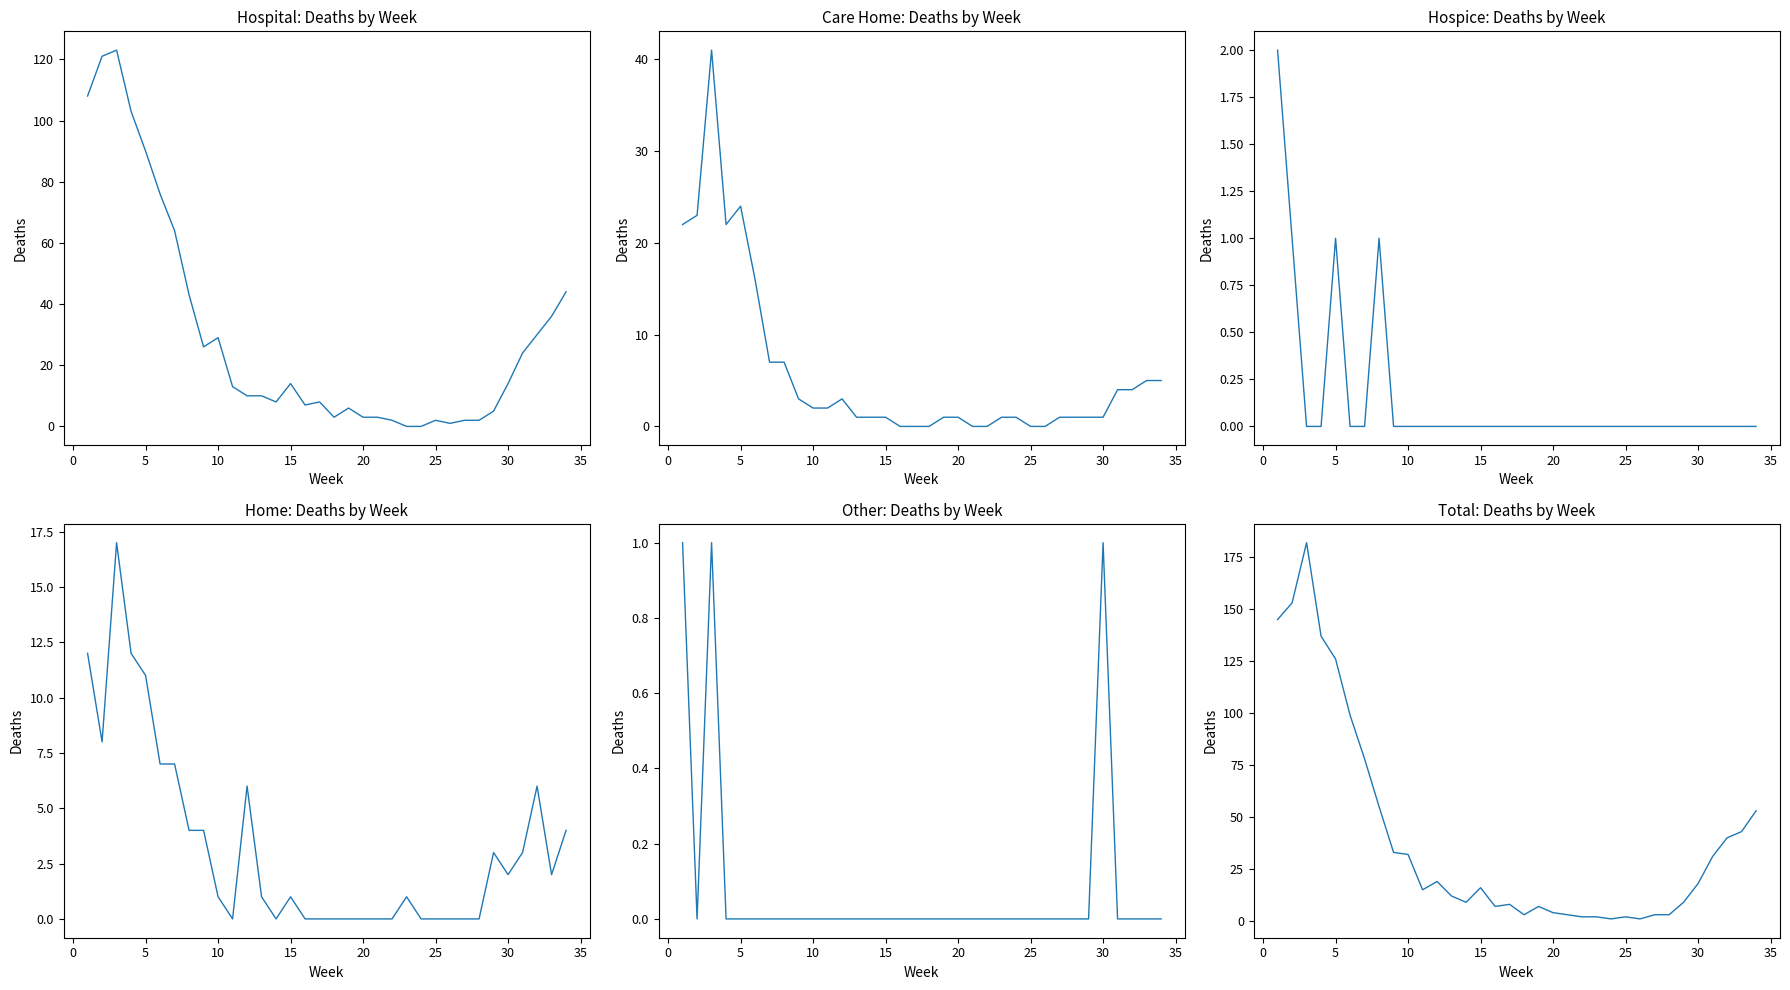

Which series has the largest total across all categories?

Total